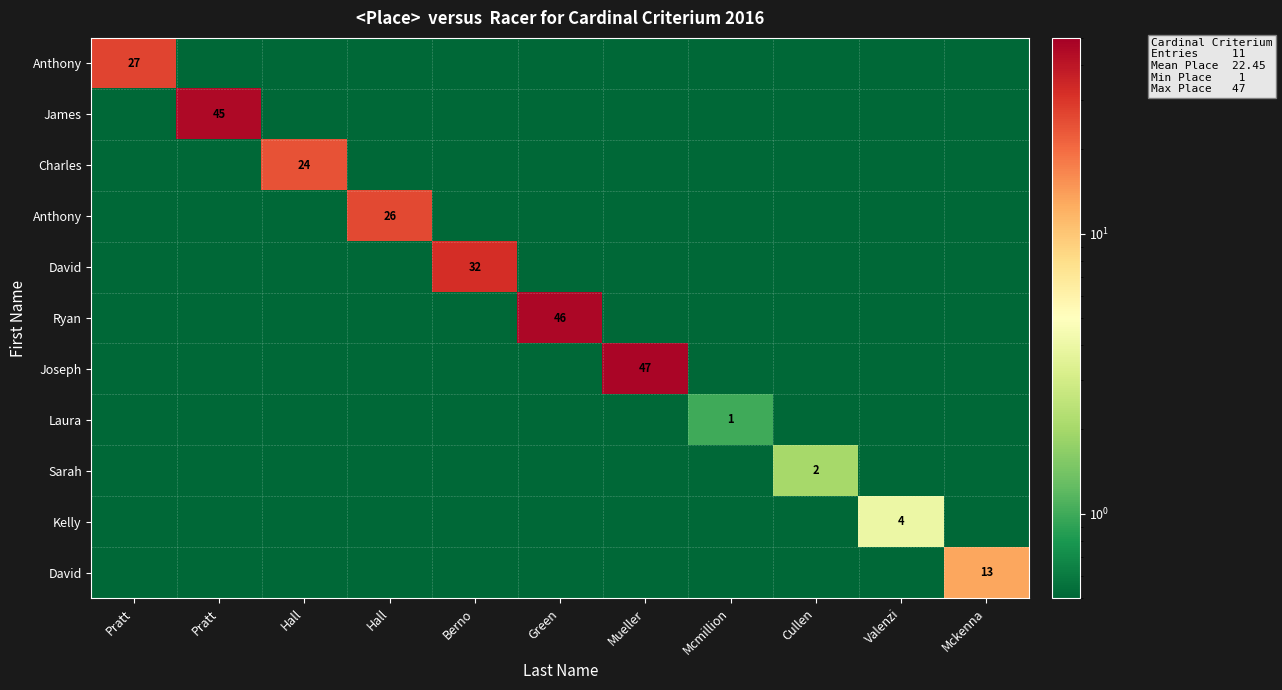

What is the maximum value shown in the chart?

47.0